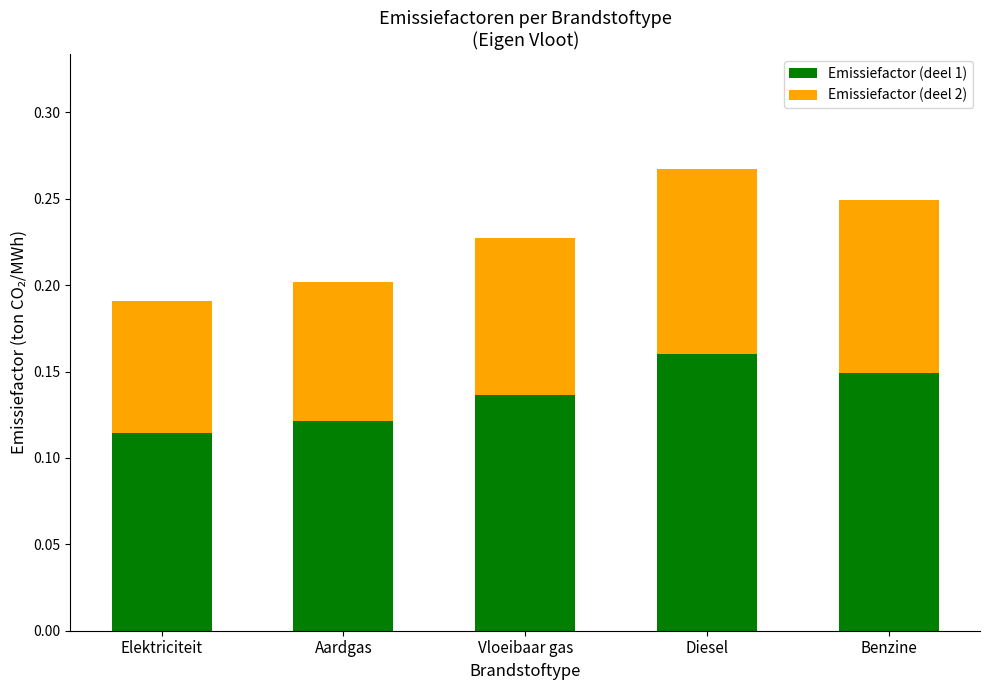

Is it true that Emissiefactor (deel 1) equals 0.1 at Aardgas?

True